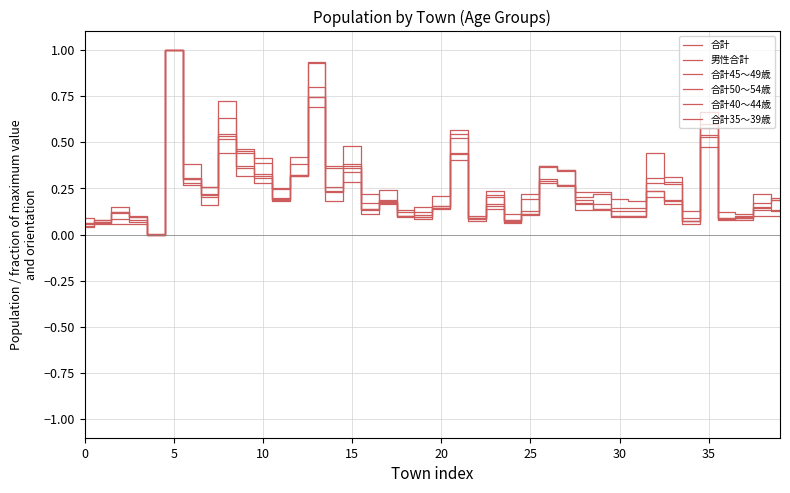

What is the sum of all 合計 values?

9.0